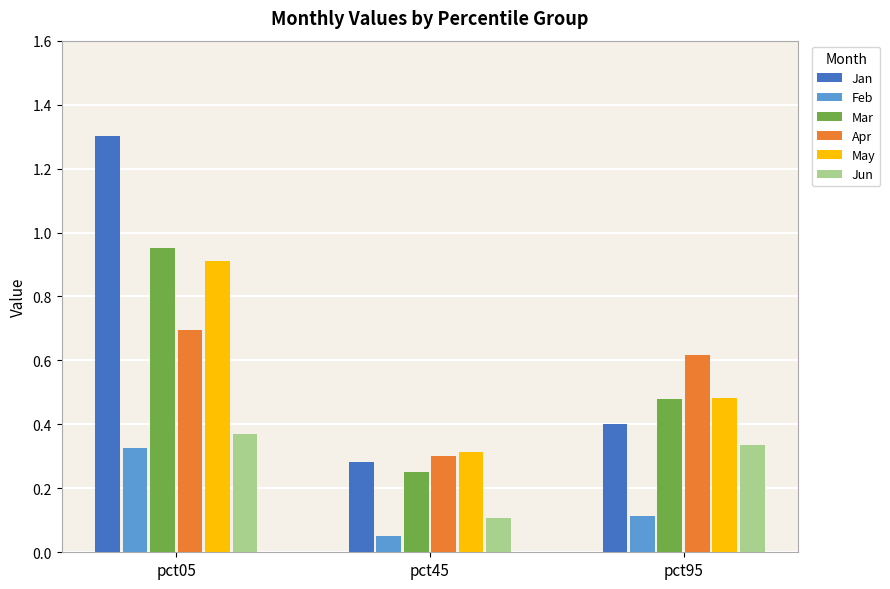

Rank the categories by Jun value from lowest to highest.

pct45, pct95, pct05